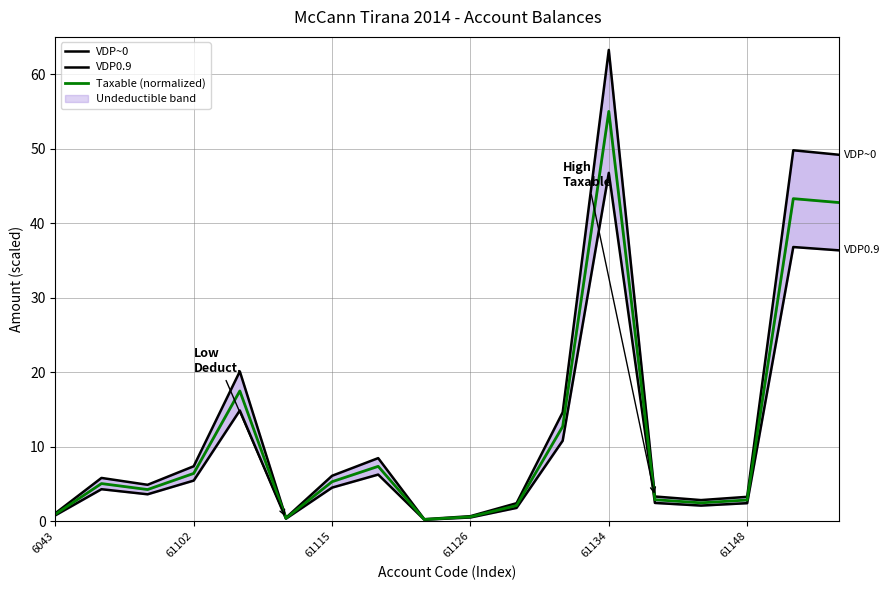

Rank the series by their average value, from highest to lowest.

VDP~0, Taxable (normalized), VDP0.9